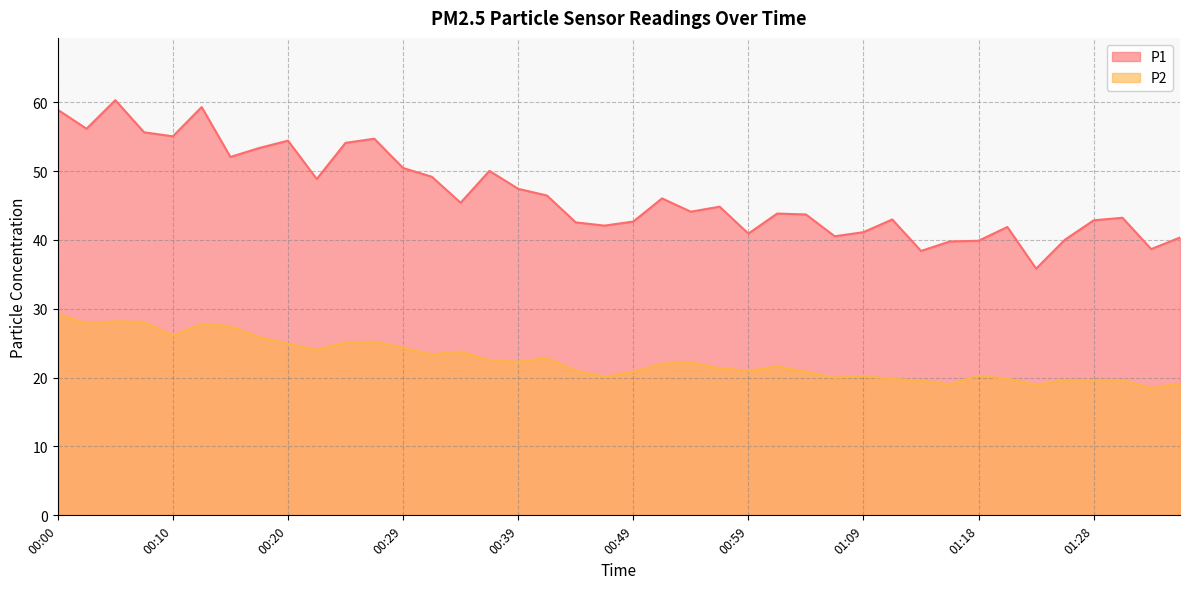

How many lines are shown in the chart?

2